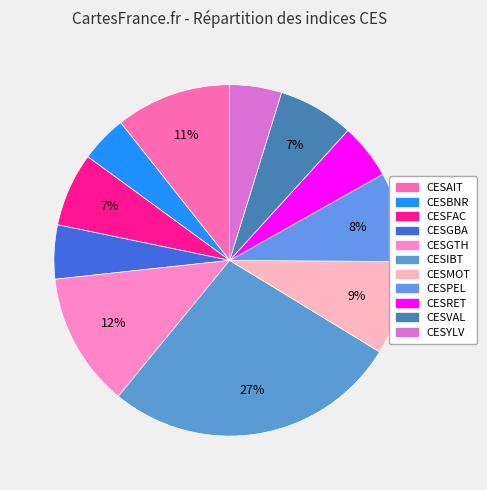

What percentage is the CESRET slice, to the nearest percent?

5%